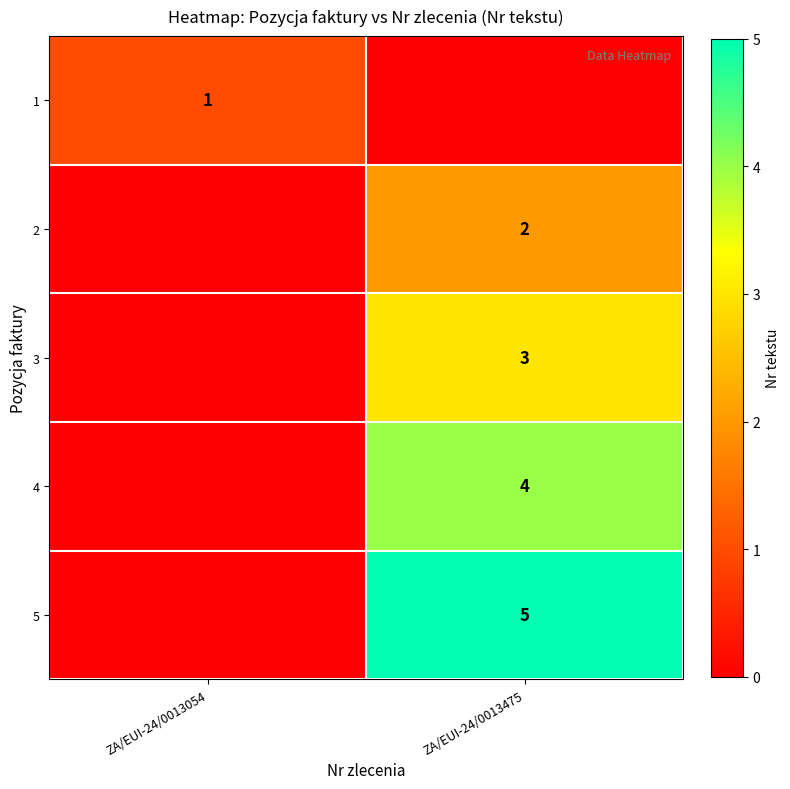

True or false: 2 has a value of 3 at ZA/EUI-24/0013475.

False